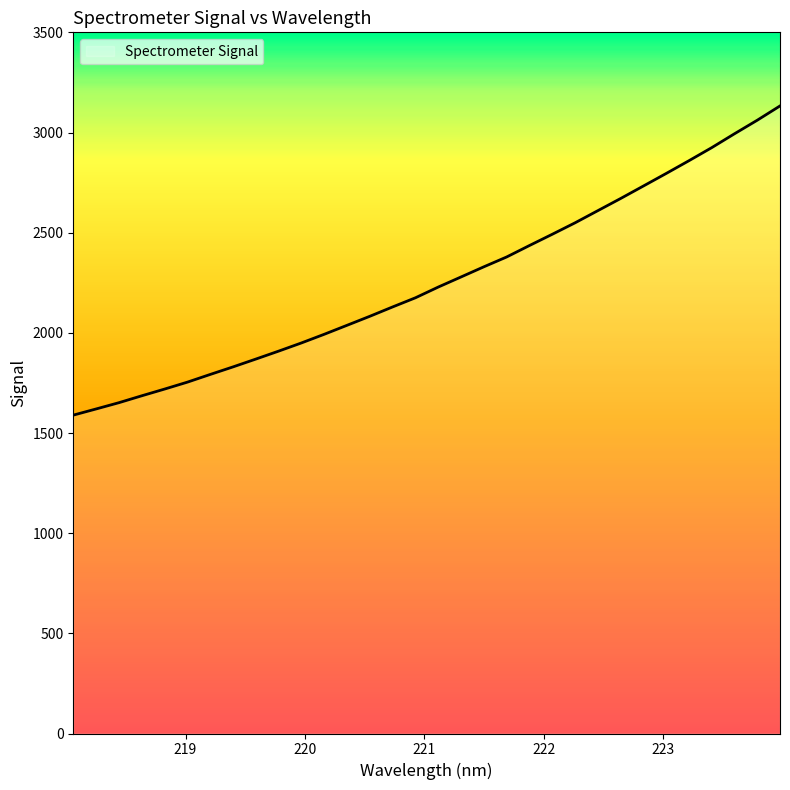

What is the maximum value shown in the chart?

3132.6